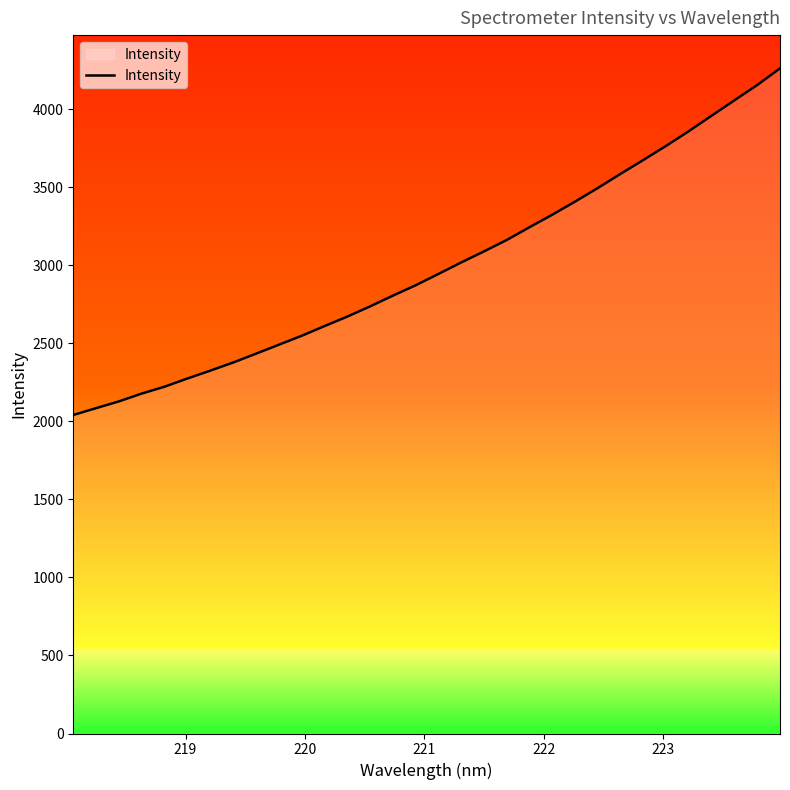

What is the maximum value shown in the chart?

4261.9